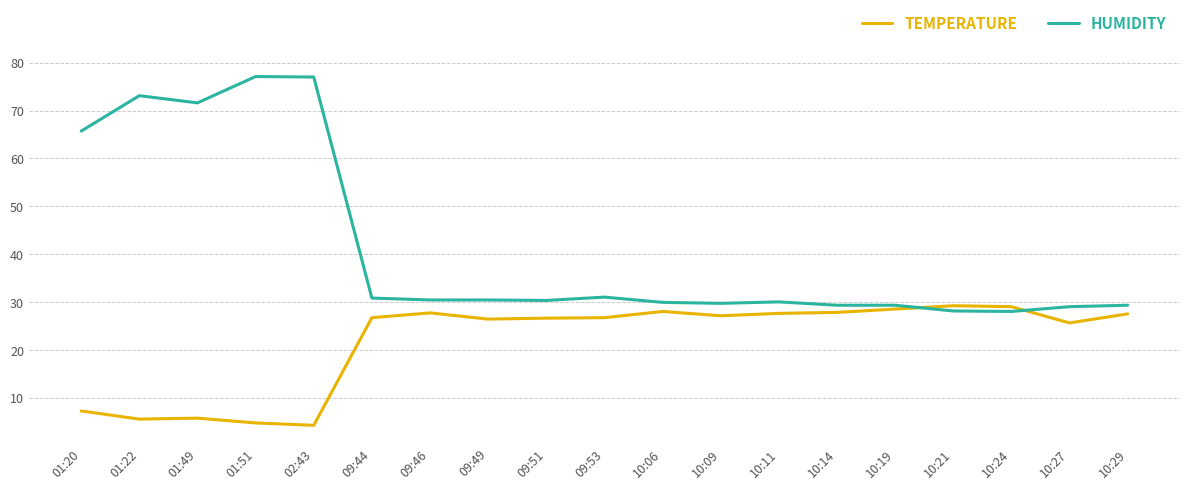

What position from the left is 10:14?

14